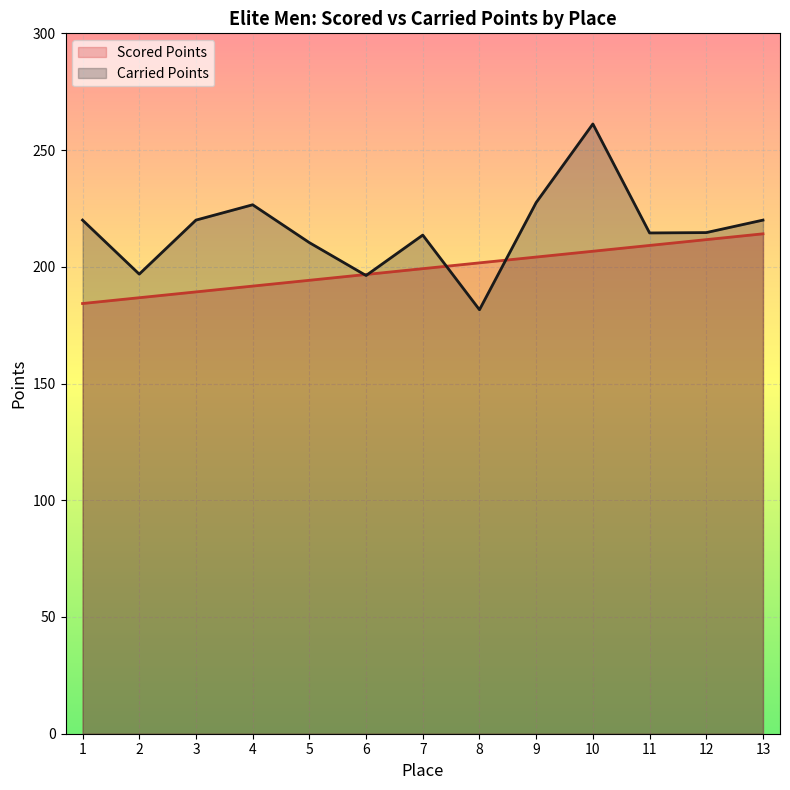

Reading left to right, extract all data points from this chart.

Scored Points: 1=184.3	2=186.8	3=189.2	4=191.7	5=194.2	6=196.7	7=199.2	8=201.7	9=204.2	10=206.7	11=209.1	12=211.6	13=214.1
Carried Points: 1=220.0	2=196.9	3=220.0	4=226.6	5=210.4	6=196.3	7=213.6	8=181.6	9=227.5	10=261.2	11=214.5	12=214.7	13=220.0